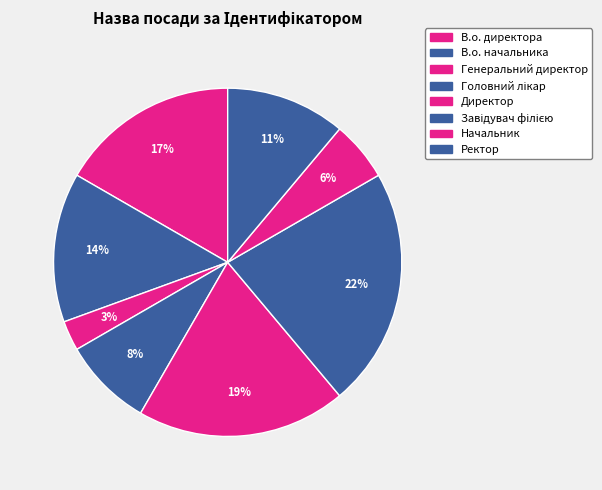

Does Начальник account for over 50% of the chart?

No